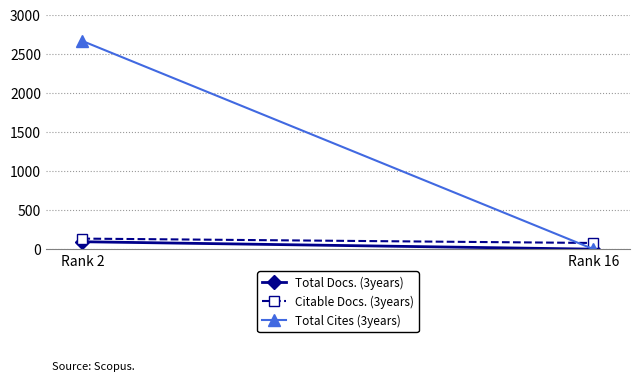

At which category is the sum across all series the highest?

Rank 2